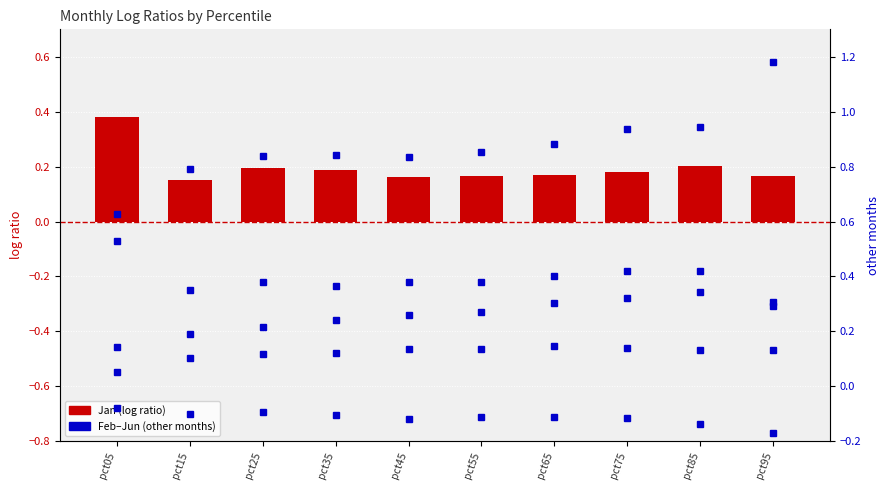

What is the sum of all Jun values?

8.7